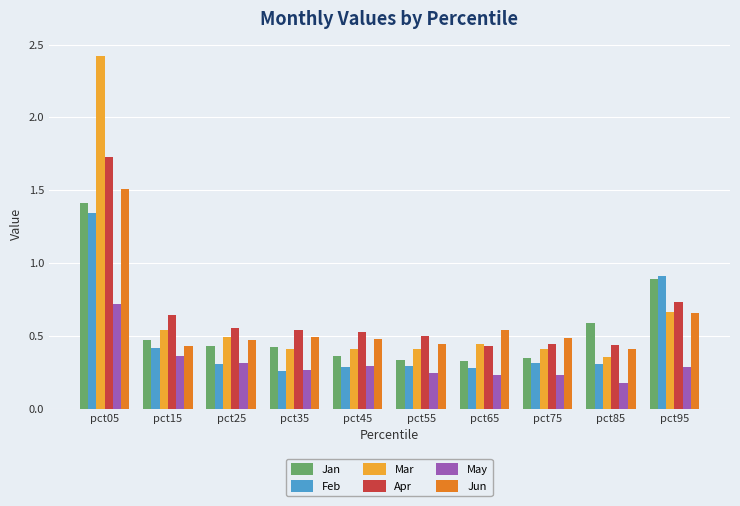

Is the value of May at pct35 greater than the value of Mar at pct75?

No